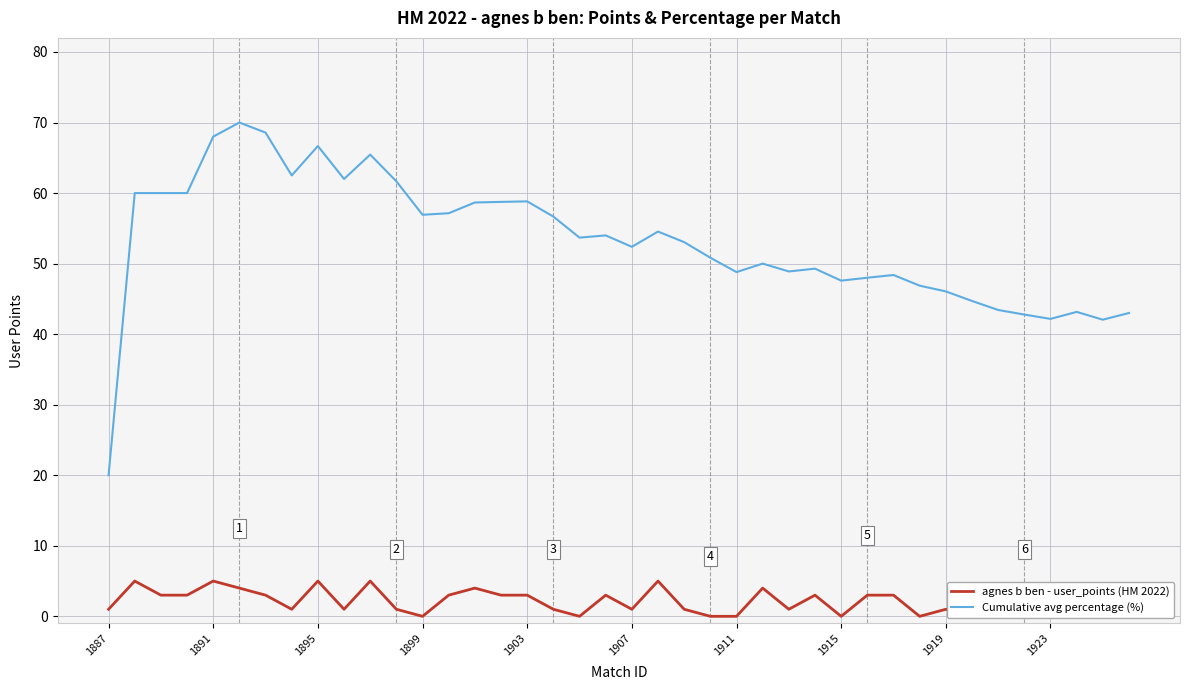

Which category has the lowest value in the Cumulative avg percentage (%) series?

1887